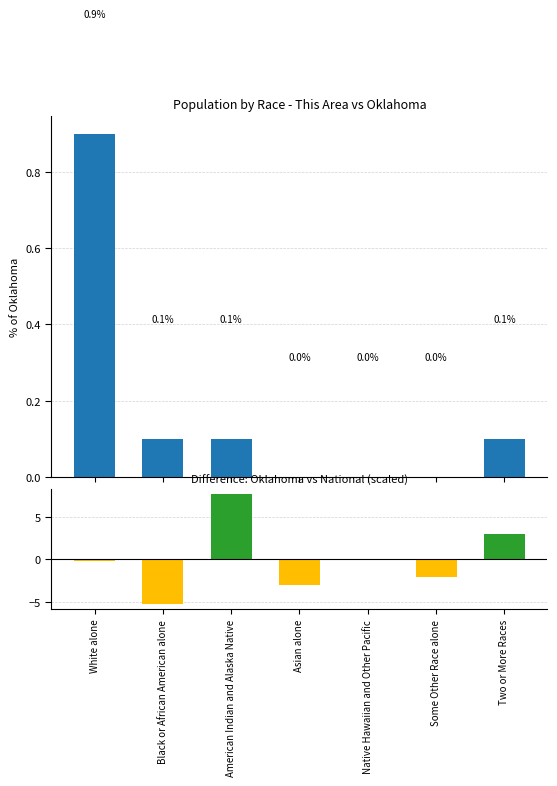

Where is Oklahoma - National share diff nearest to the value 1?

Native Hawaiian and Other Pacific